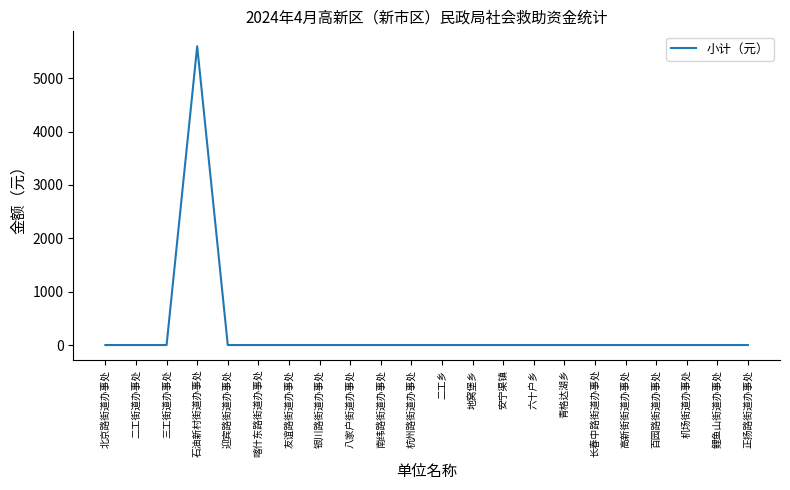

Is it true that the value at 友谊路街道办事处 is -3213?

False